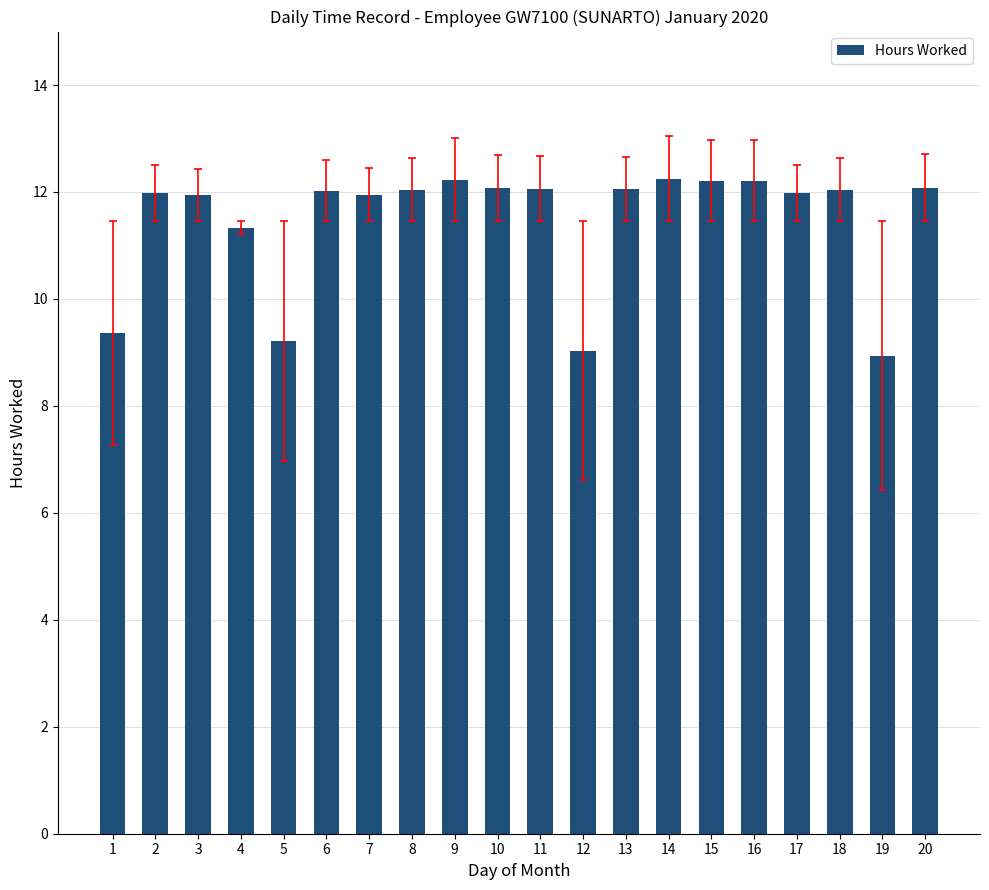

What is the value of the 10th bar from the left?

12.1